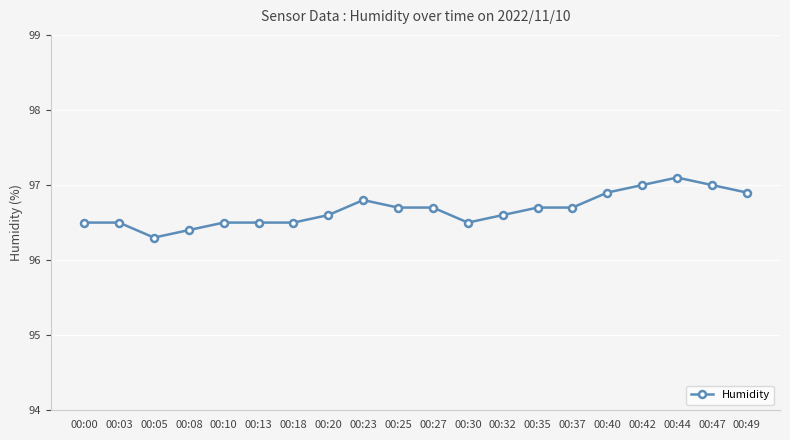

Reading left to right, transcribe all the data shown in this chart.

00:00=96.5	00:03=96.5	00:05=96.3	00:08=96.4	00:10=96.5	00:13=96.5	00:18=96.5	00:20=96.6	00:23=96.8	00:25=96.7	00:27=96.7	00:30=96.5	00:32=96.6	00:35=96.7	00:37=96.7	00:40=96.9	00:42=97.0	00:44=97.1	00:47=97.0	00:49=96.9